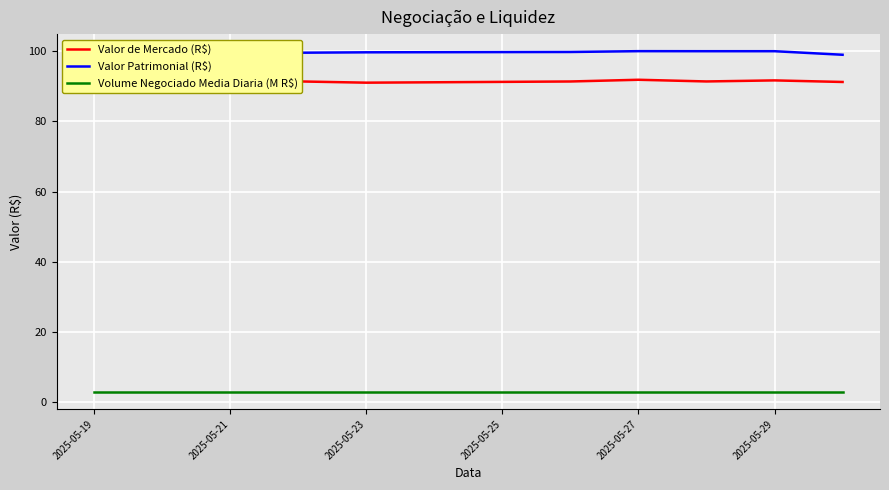

What is the minimum value for Volume Negociado Media Diaria (M R$)?

2.8